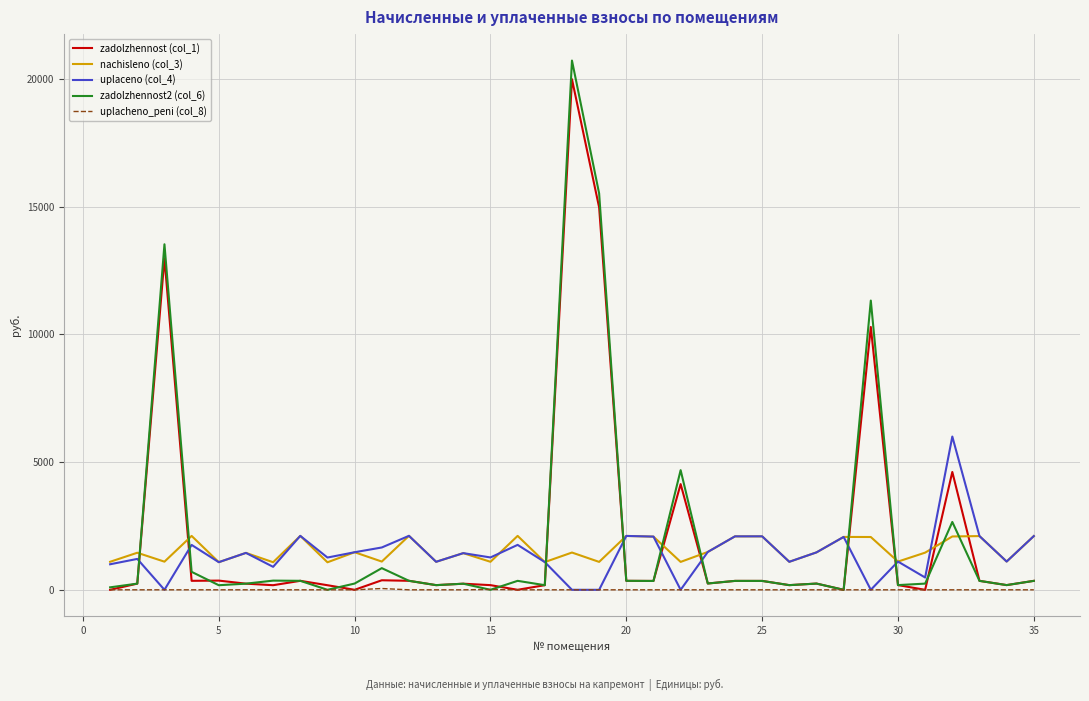

Which series has the widest spread of values?

zadolzhennost2 (col_6)